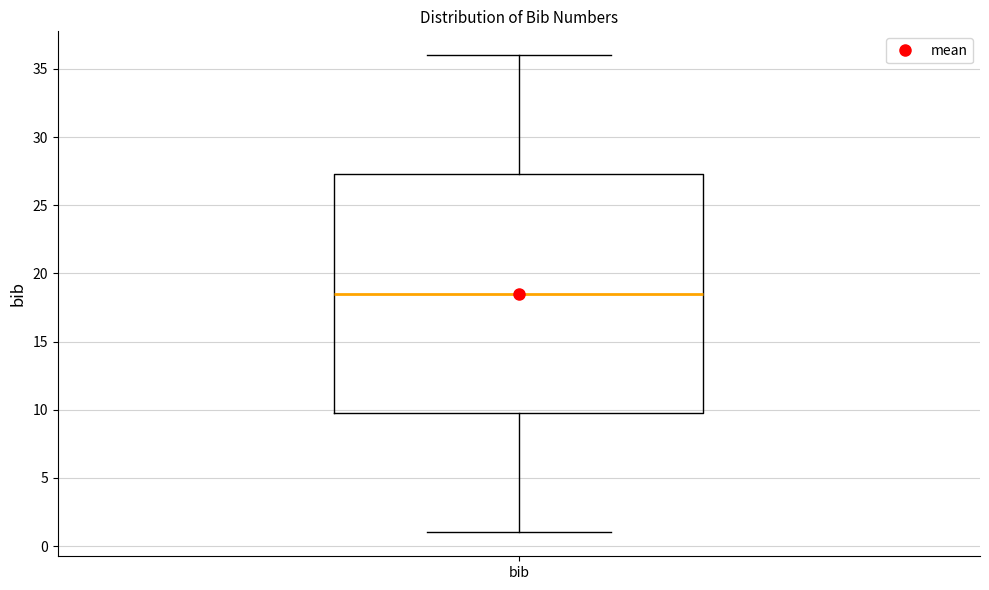

Where does the upper whisker of the box for bib end on the y-axis? The values are not printed on the chart, so give them approximately, as read against the axis.

36.0